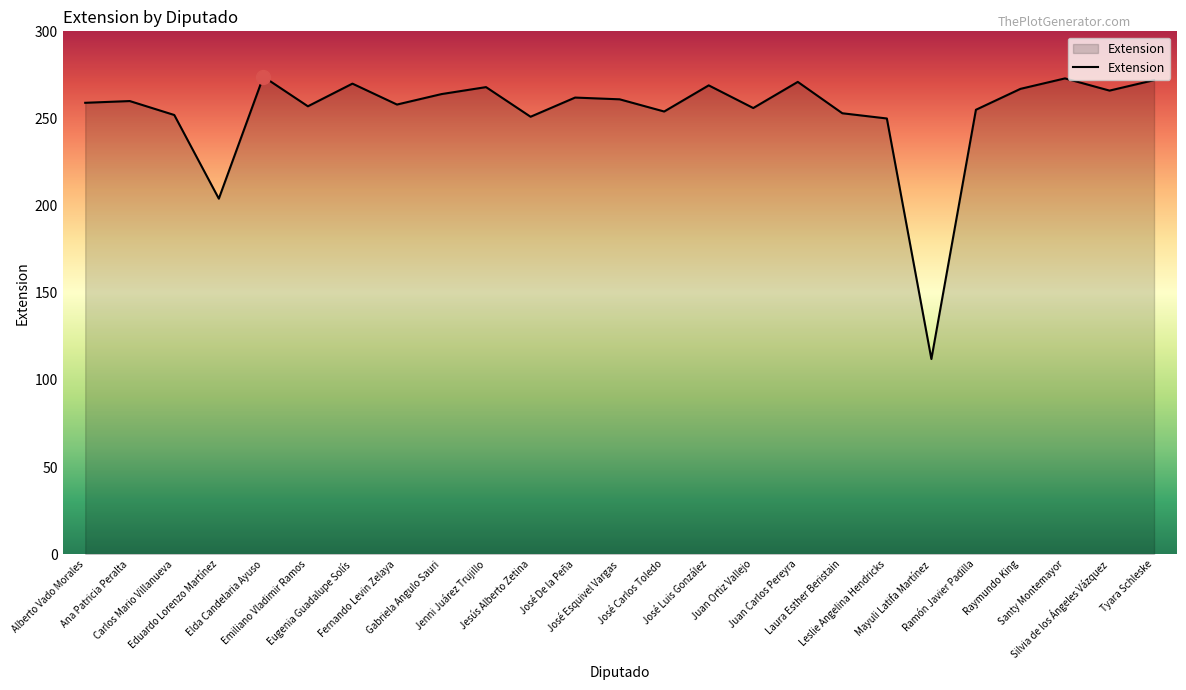

Read the value at Laura Esther Beristain.

253